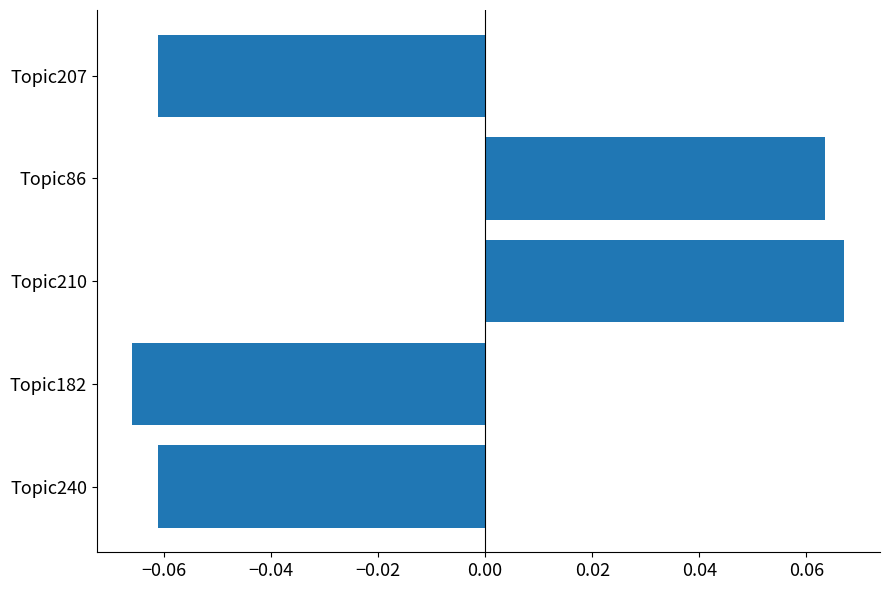

The chart shows a value of -0.0 at Topic240. True or false?

False